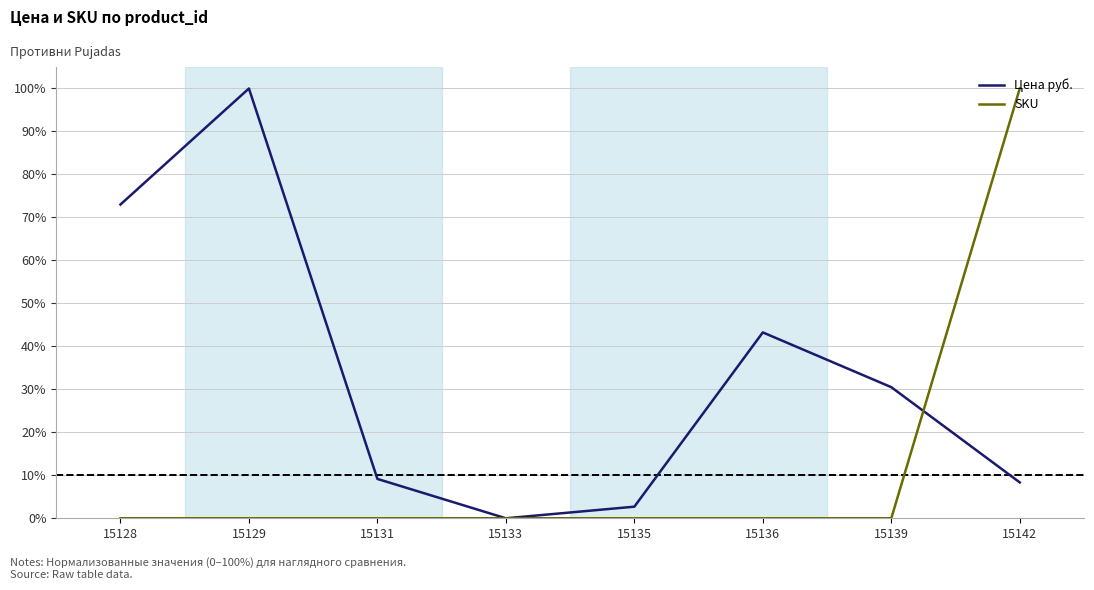

What is the greatest value displayed?

100.0